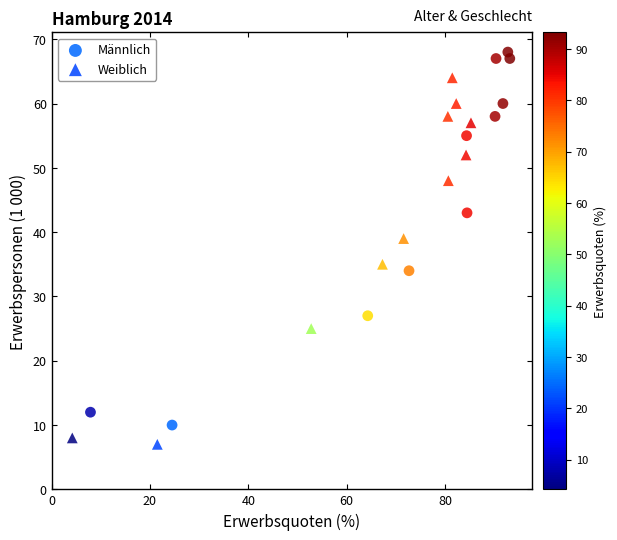

What are all the series names shown in the legend?

Männlich, Weiblich